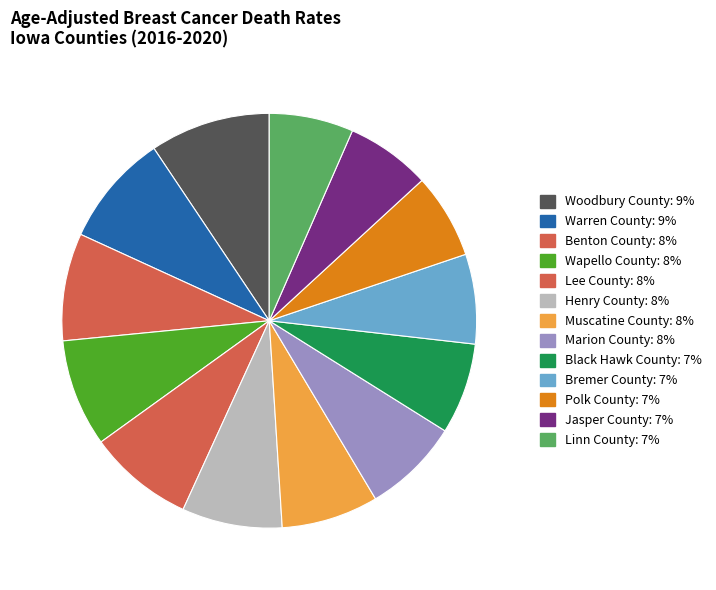

What is the total percentage of Woodbury County and Jasper County?

16.0%